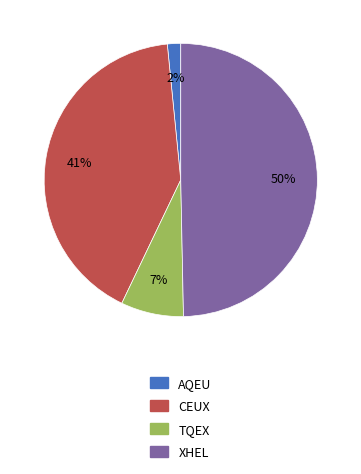

To the nearest percent, what is the difference between the largest and smallest slice percentages?

48%